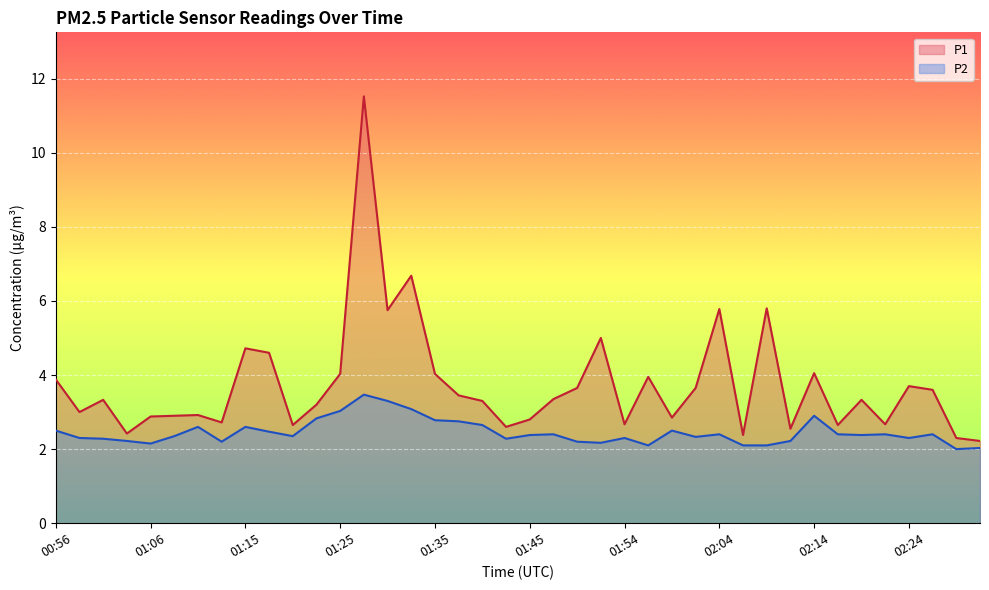

At which category does the chart reach its peak across all series?

01:28